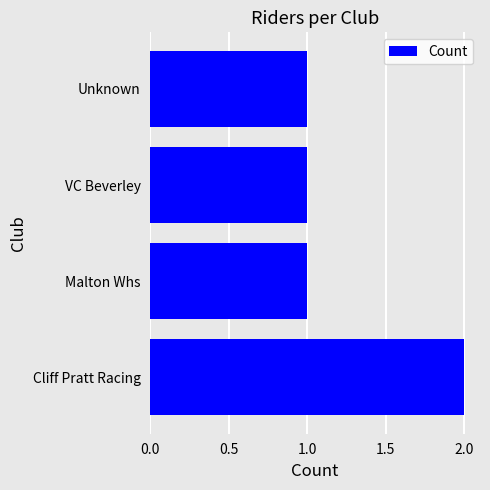

What is the ratio of the value at Cliff Pratt Racing to the value at Unknown?

2.0